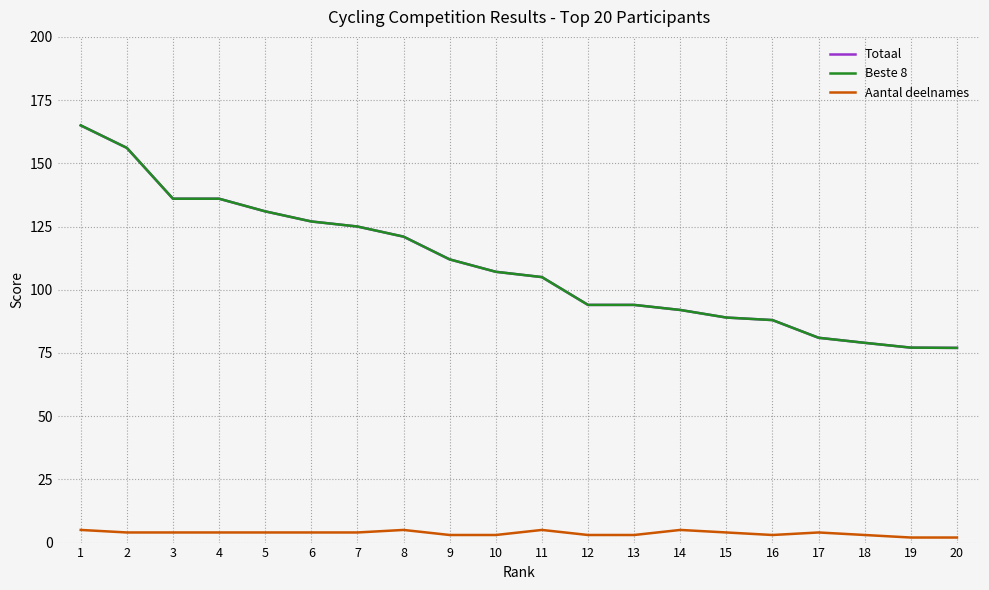

Is this an area chart (filled region under the line)?

No